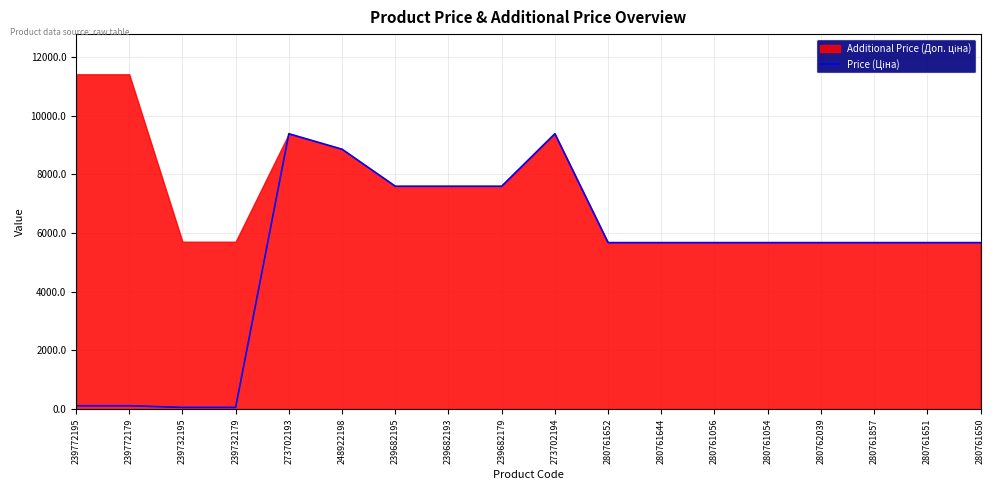

What is the label of the 16th point from the right?

239732195